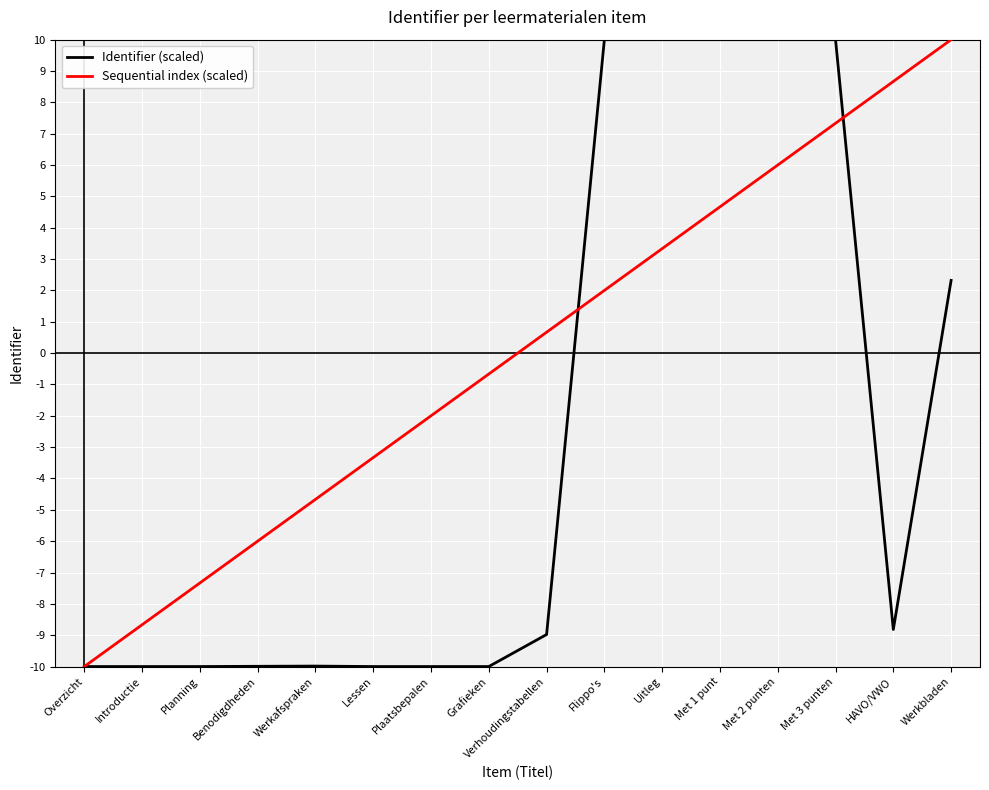

Between Werkafspraken and Met 3 punten, which series saw the biggest shift?

Identifier (scaled)